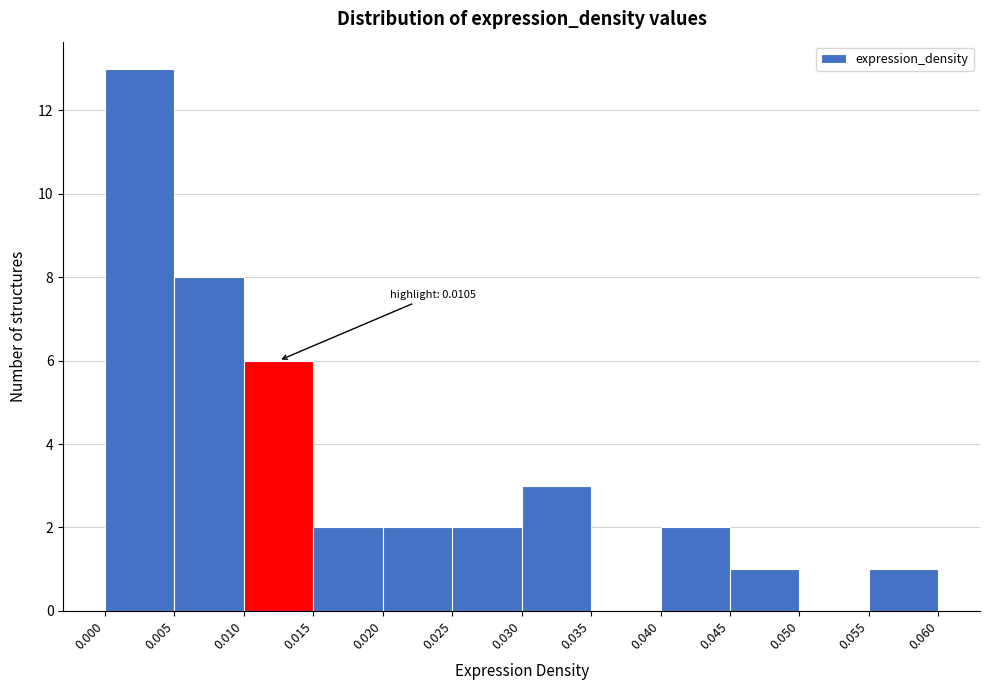

Over which range of the x-axis is the bar tallest?

0.000 to 0.005